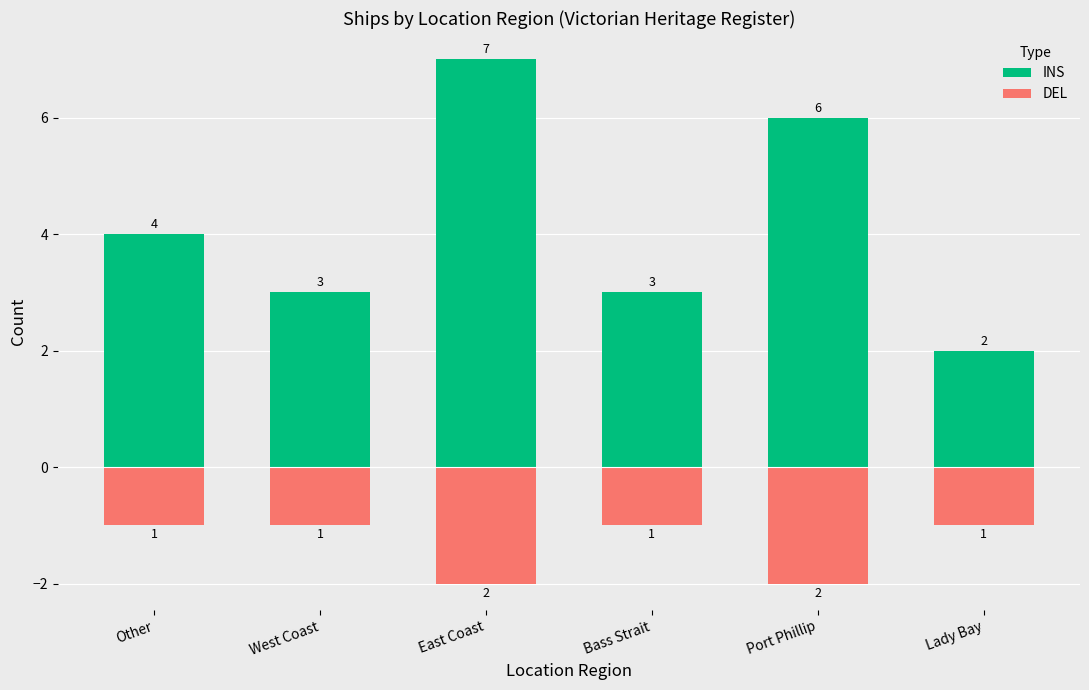

List the labels in order of INS value, smallest first.

Lady Bay, West Coast, Bass Strait, Other, Port Phillip, East Coast